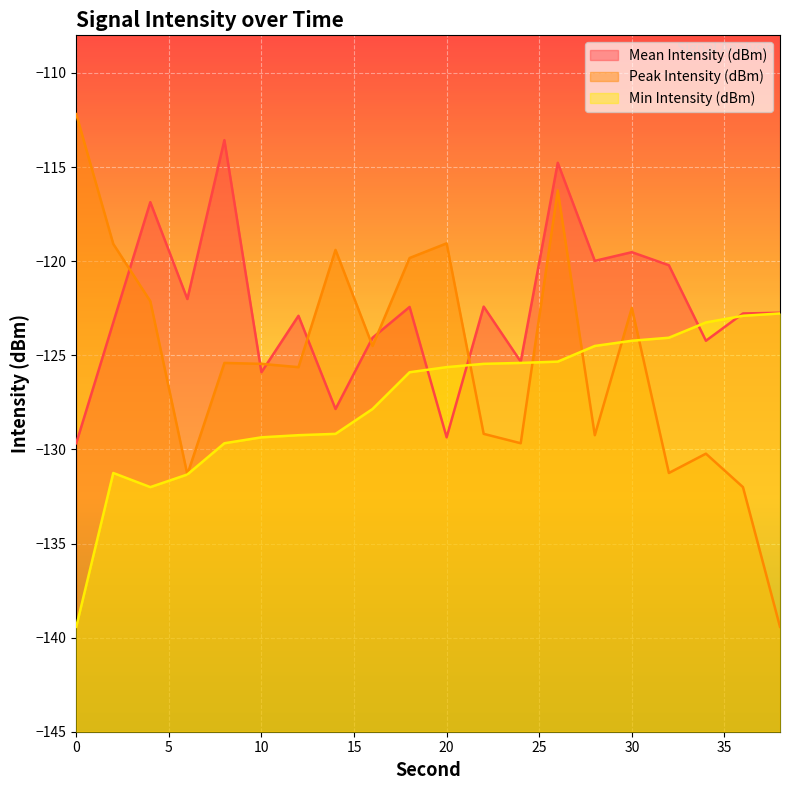

After their last crossing, which series has the higher values: Peak Intensity (dBm) or Mean Intensity (dBm)?

Mean Intensity (dBm)